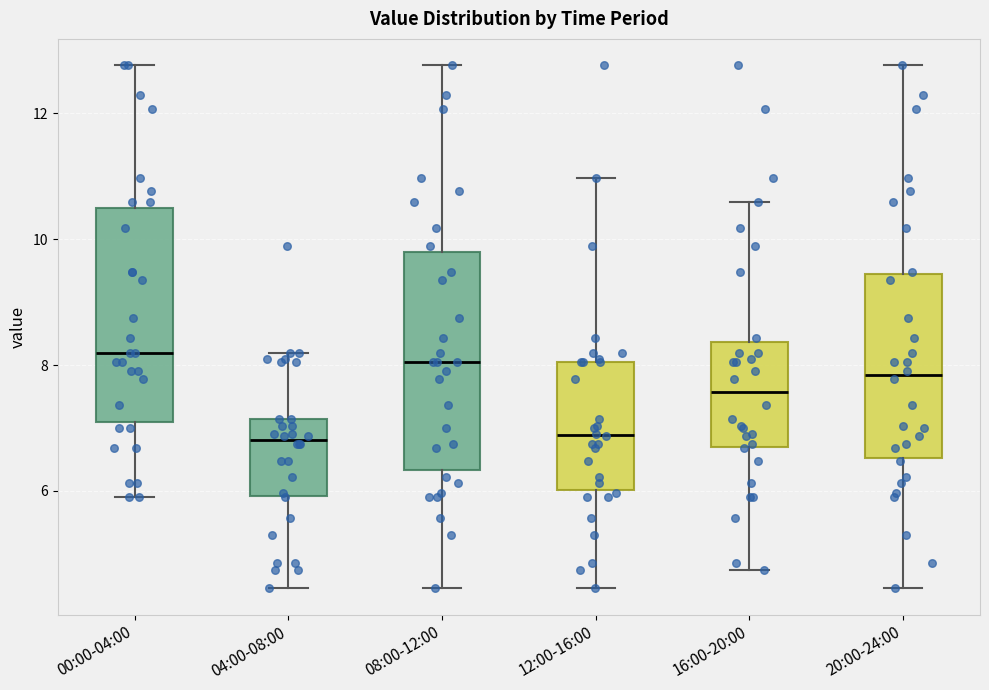

Reading left to right, transcribe this box plot: for each box, give where its median line is, the range the box spans, and where its two whiskers end, as read against the y-axis. The values are not printed on the chart, so give them approximately, as read against the axis.

00:00-04:00: median 8.2, box 7.0 to 10.4, whiskers 6.0 to 12.8
04:00-08:00: median 6.8, box 6.0 to 7.2, whiskers 4.4 to 8.2
08:00-12:00: median 8.0, box 6.4 to 9.8, whiskers 4.4 to 12.8
12:00-16:00: median 6.8, box 6.0 to 8.0, whiskers 4.4 to 11.0
16:00-20:00: median 7.6, box 6.6 to 8.4, whiskers 4.8 to 10.6
20:00-24:00: median 7.8, box 6.6 to 9.4, whiskers 4.4 to 12.8